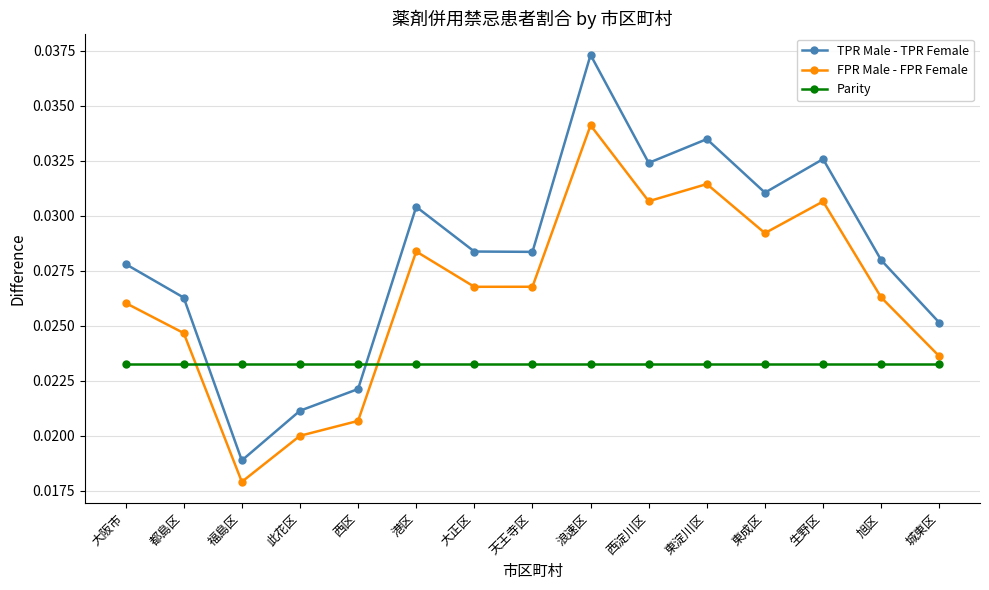

How many interior local valleys does the TPR Male - TPR Female series have?

4